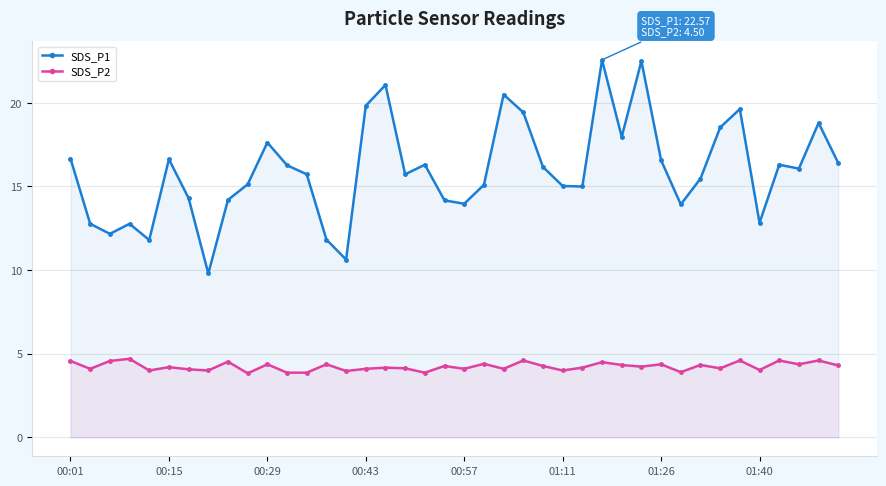

True or false: SDS_P1 and SDS_P2 cross at least once.

False